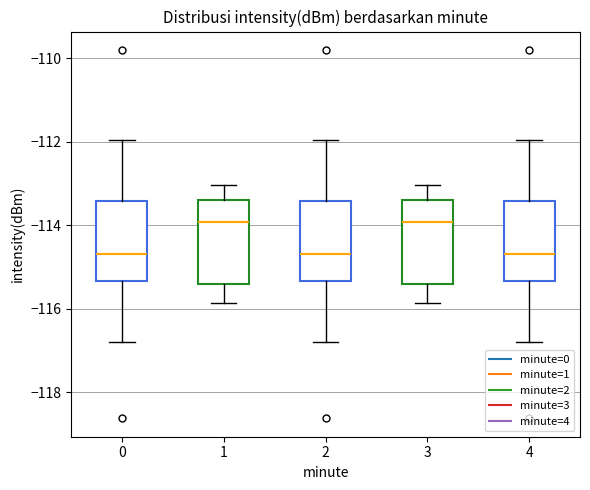

Reading left to right, read every box against the y-axis: the position of its median line, the range the box covers, and the ends of its whiskers. The values are not printed on the chart, so give them approximately, as read against the axis.

0: median -114.6, box -115.4 to -113.4, whiskers -116.8 to -112.0
1: median -114.0, box -115.4 to -113.4, whiskers -115.8 to -113.0
2: median -114.6, box -115.4 to -113.4, whiskers -116.8 to -112.0
3: median -114.0, box -115.4 to -113.4, whiskers -115.8 to -113.0
4: median -114.6, box -115.4 to -113.4, whiskers -116.8 to -112.0